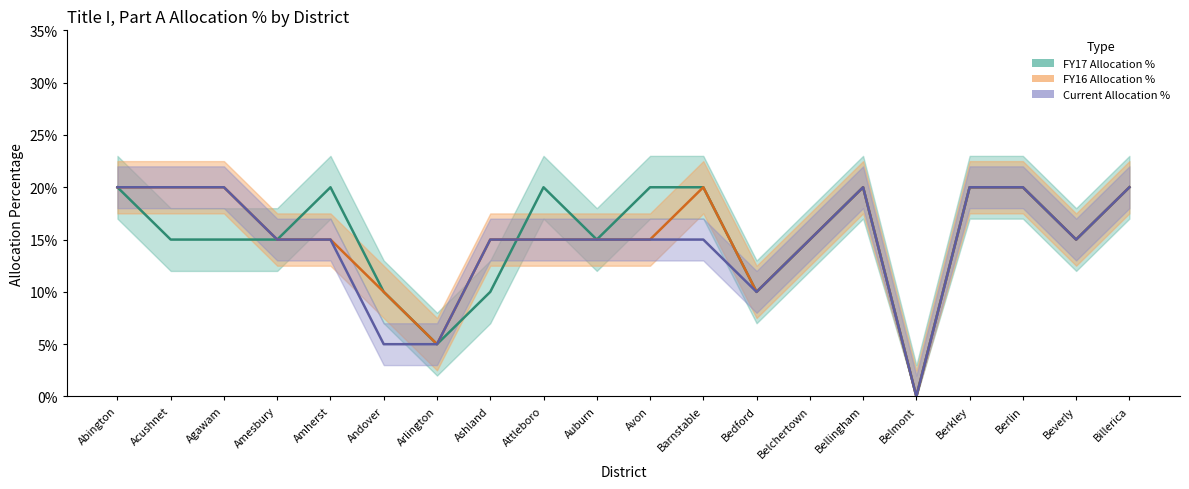

Between Billerica and Acushnet, which is larger?

Billerica